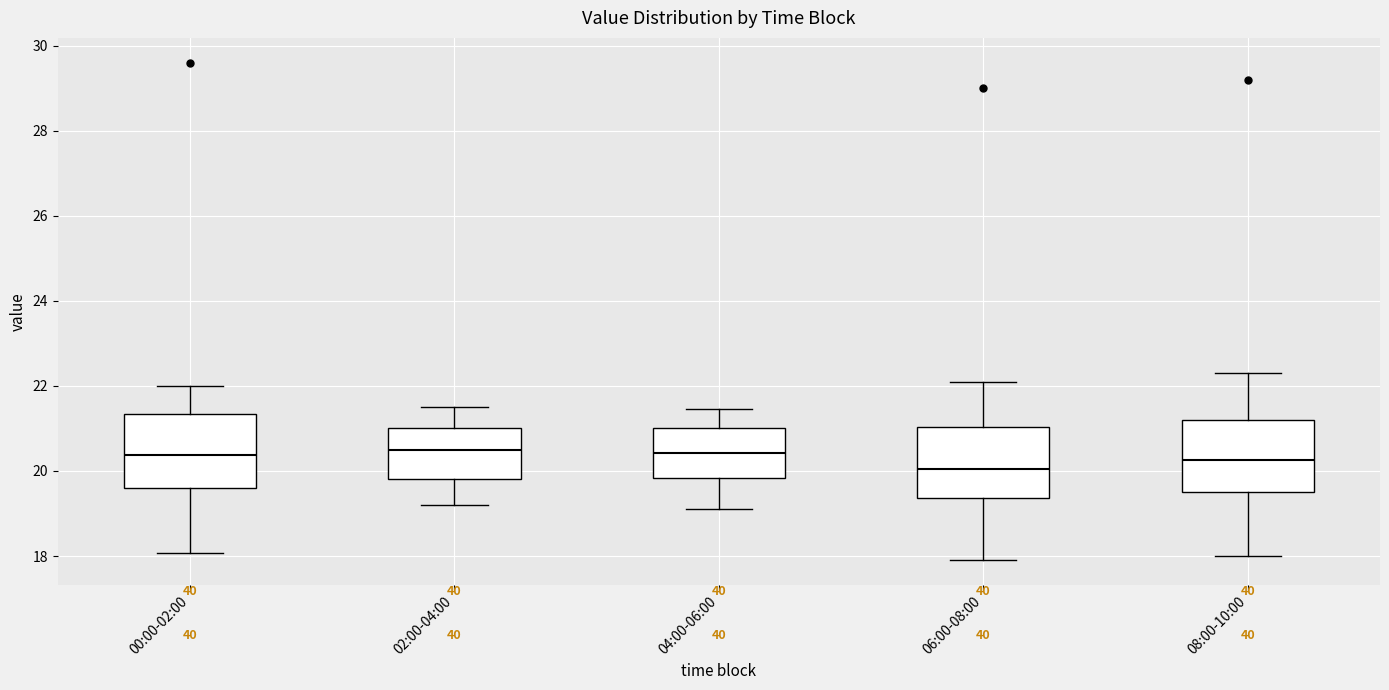

Reading left to right, transcribe this box plot: for each box, give where its median line is, the range the box spans, and where its two whiskers end, as read against the y-axis. The values are not printed on the chart, so give them approximately, as read against the axis.

00:00-02:00: median 20.4, box 19.6 to 21.4, whiskers 18.0 to 22.0
02:00-04:00: median 20.6, box 19.8 to 21.0, whiskers 19.2 to 21.6
04:00-06:00: median 20.4, box 19.8 to 21.0, whiskers 19.2 to 21.4
06:00-08:00: median 20.0, box 19.4 to 21.0, whiskers 18.0 to 22.2
08:00-10:00: median 20.2, box 19.6 to 21.2, whiskers 18.0 to 22.4